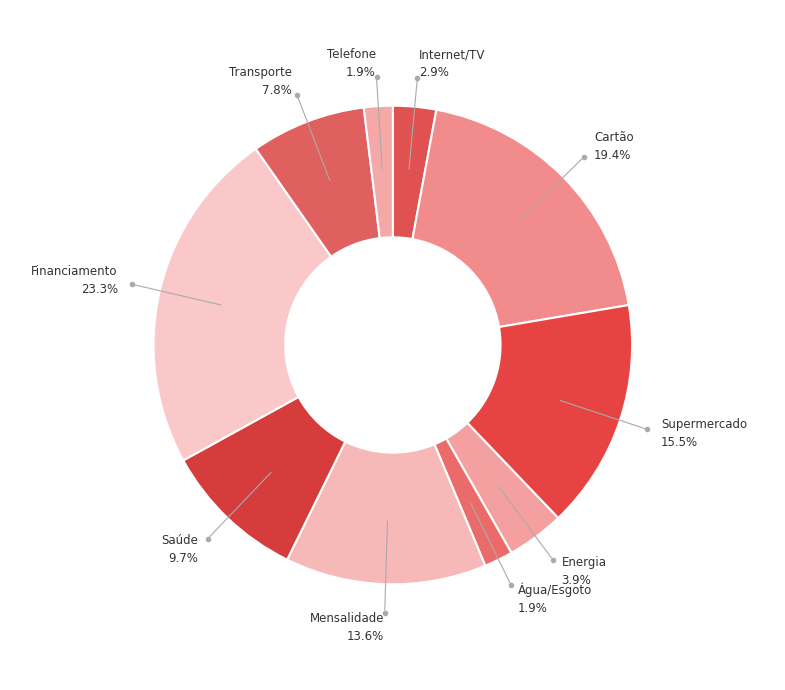

Rank the categories by value from highest to lowest.

Financiamento Imobiliário, Cartão de Crédito, Supermercado, Mensalidade Escolar, Plano de Saúde, Transporte, Conta de Energia Elétrica, Internet e TV a Cabo, Conta de Água e Esgoto, Telefone e Celular